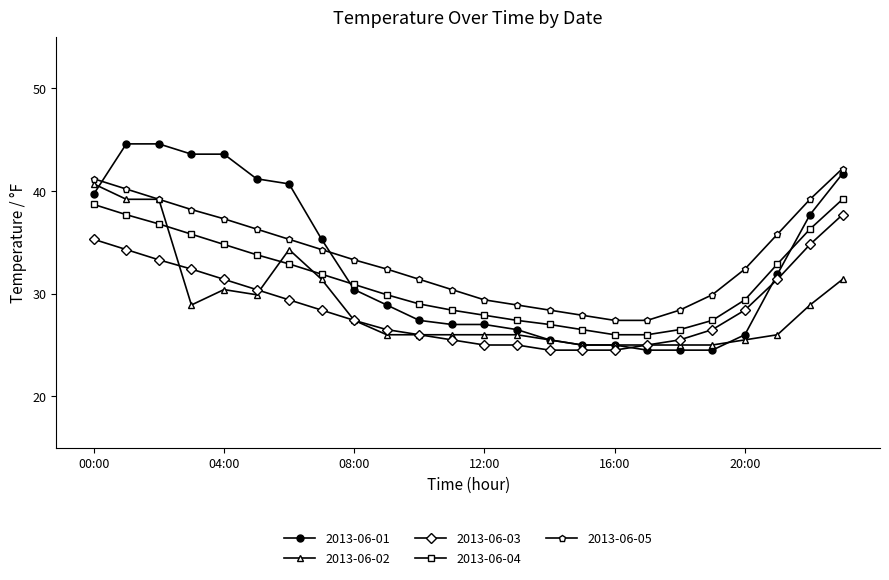

True or false: 2013-06-04 and 2013-06-03 intersect in this chart.

False